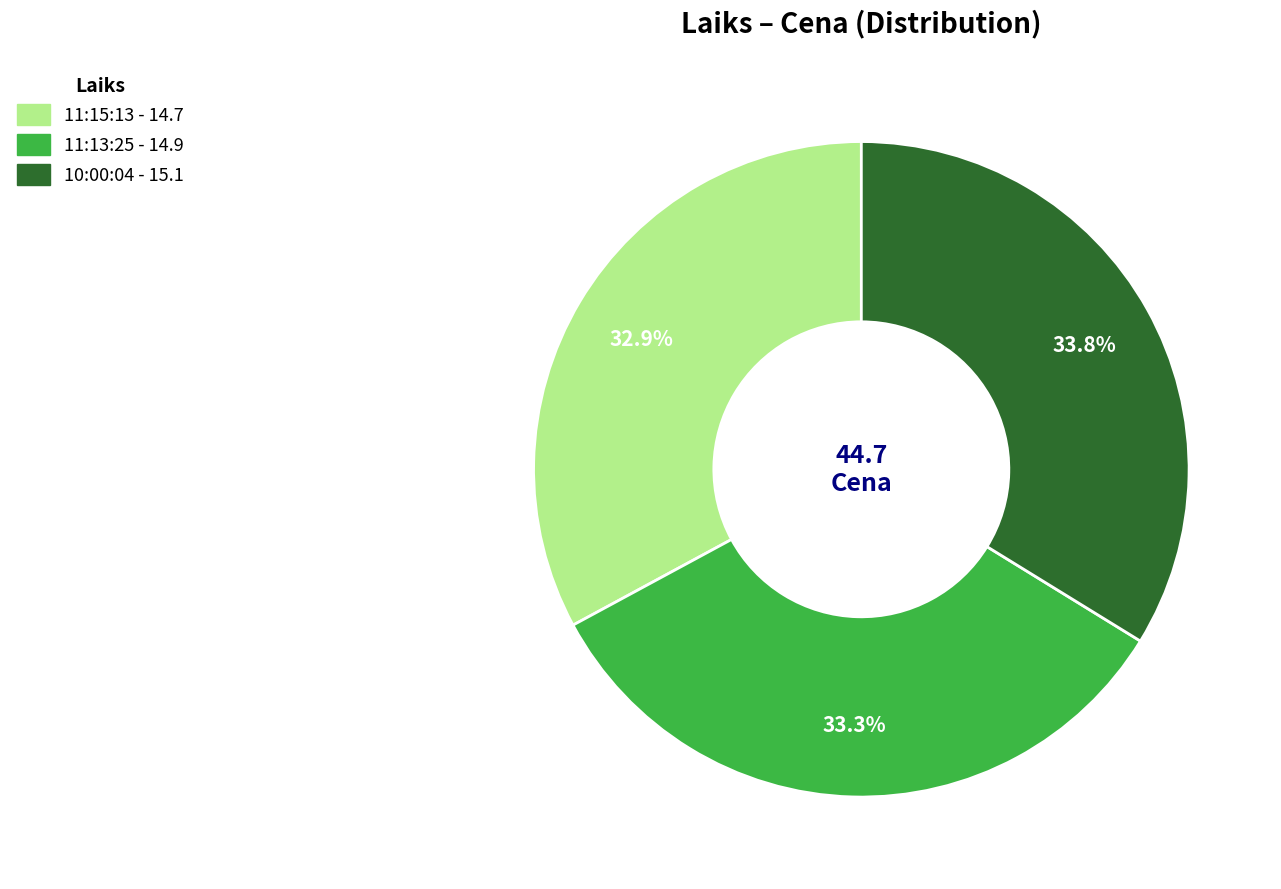

Combined, what portion of the pie is 10:00:04 and 11:13:25?

67.1%